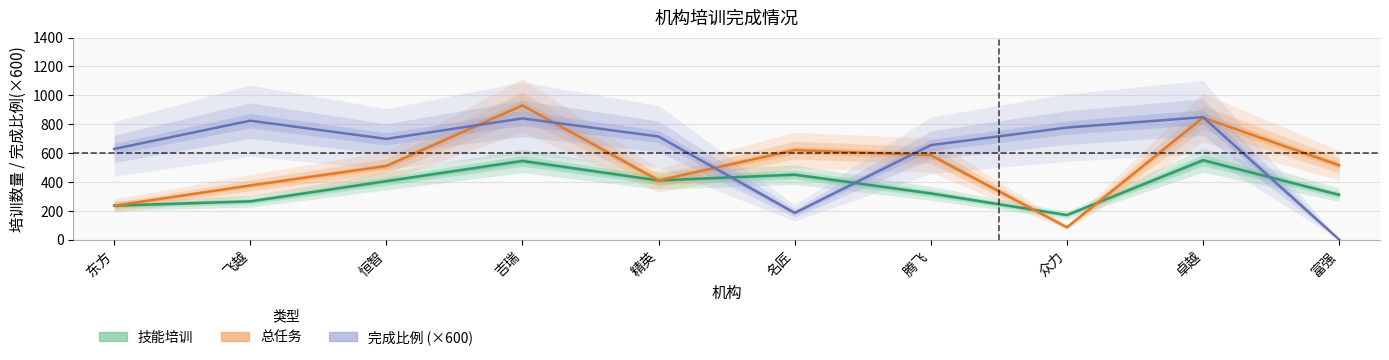

What are all the series names shown in the legend?

技能培训, 总任务, 完成比例 (×600)